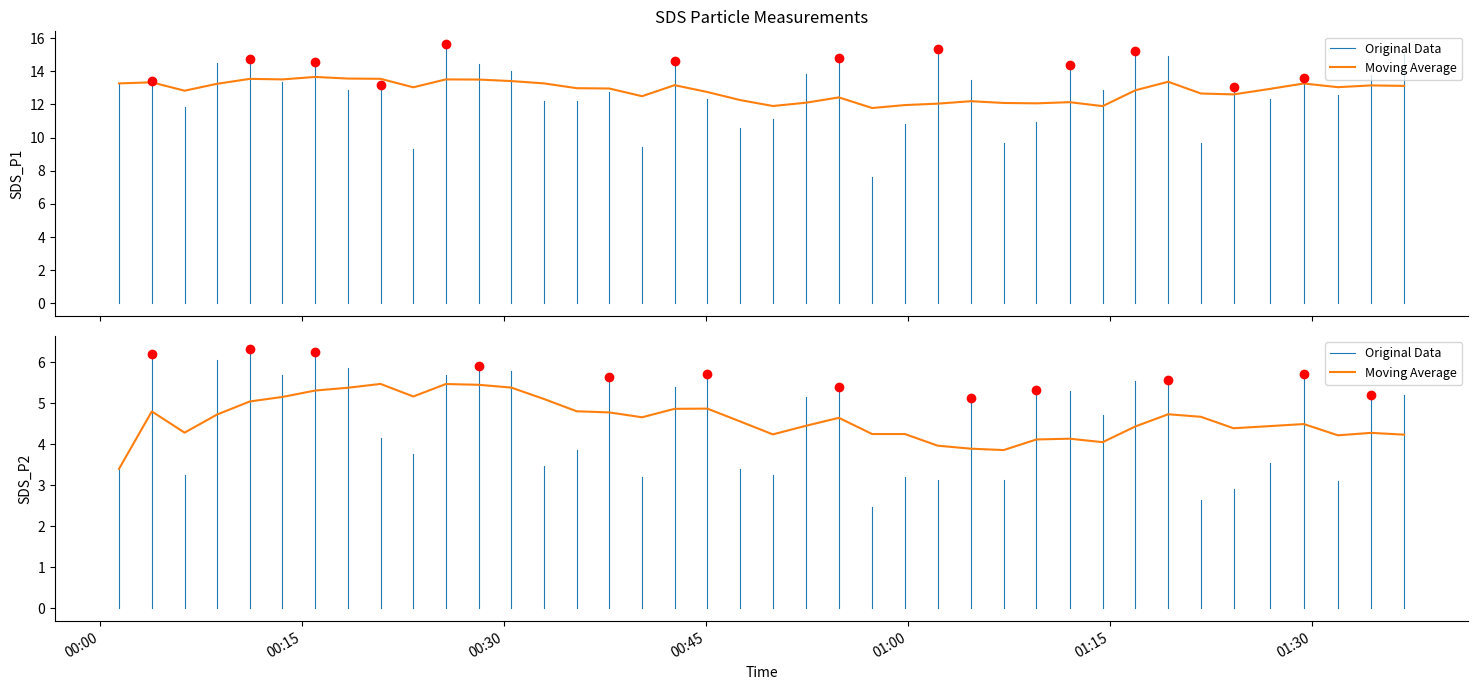

How many values in the SDS_P2 series are below 5?

18